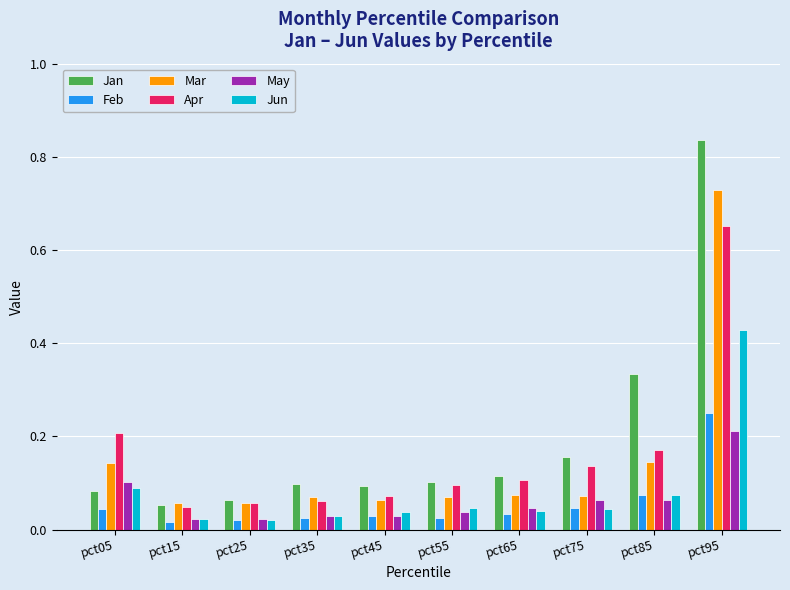

Which series has the largest total across all categories?

Jan